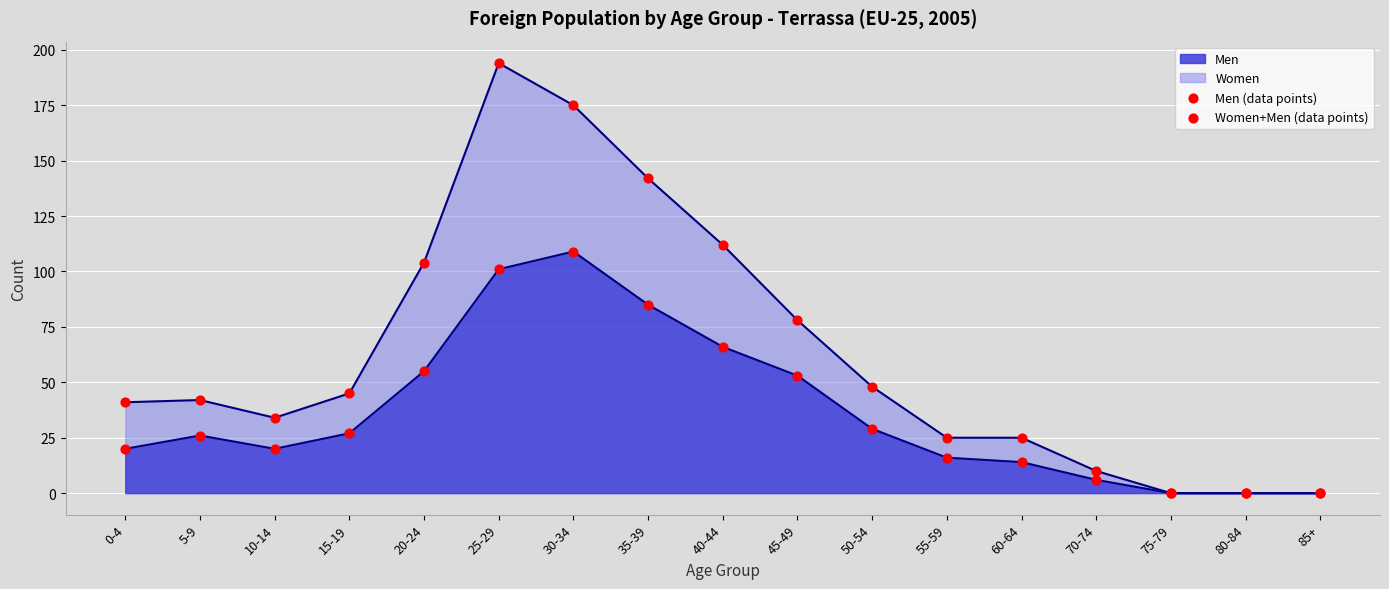

Is it true that Men equals 59 at 35-39?

False